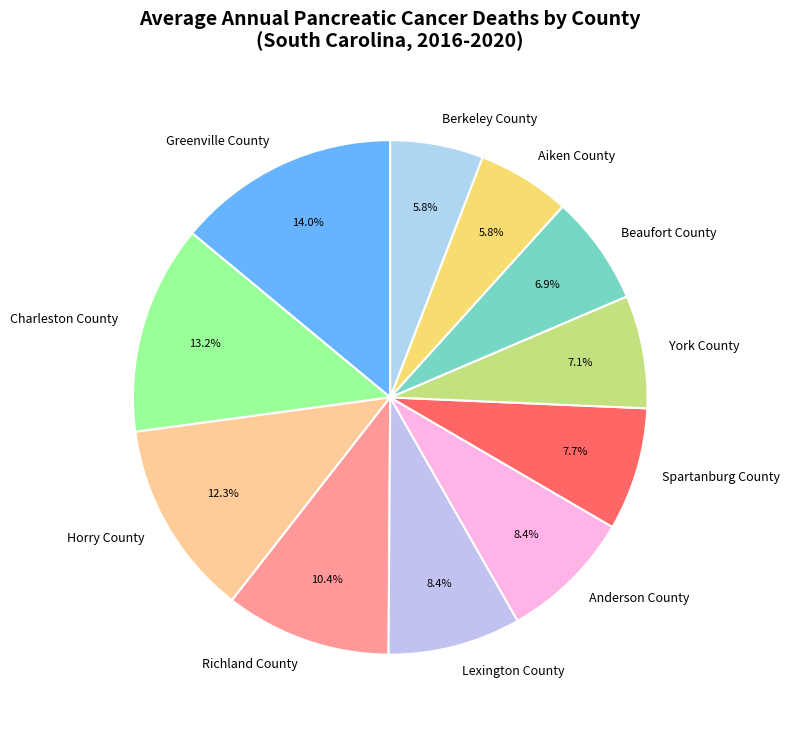

Which has a higher value, York County or Richland County?

Richland County